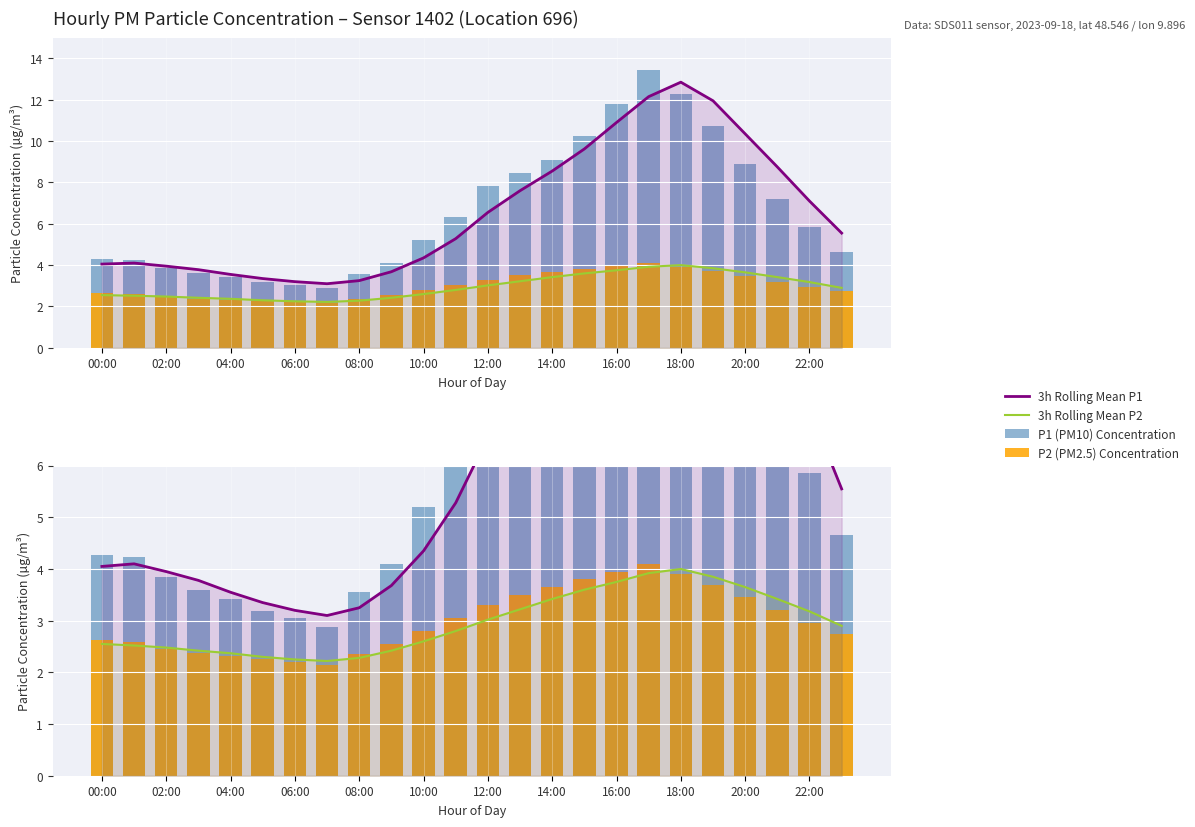

How many bars are there in total?

96